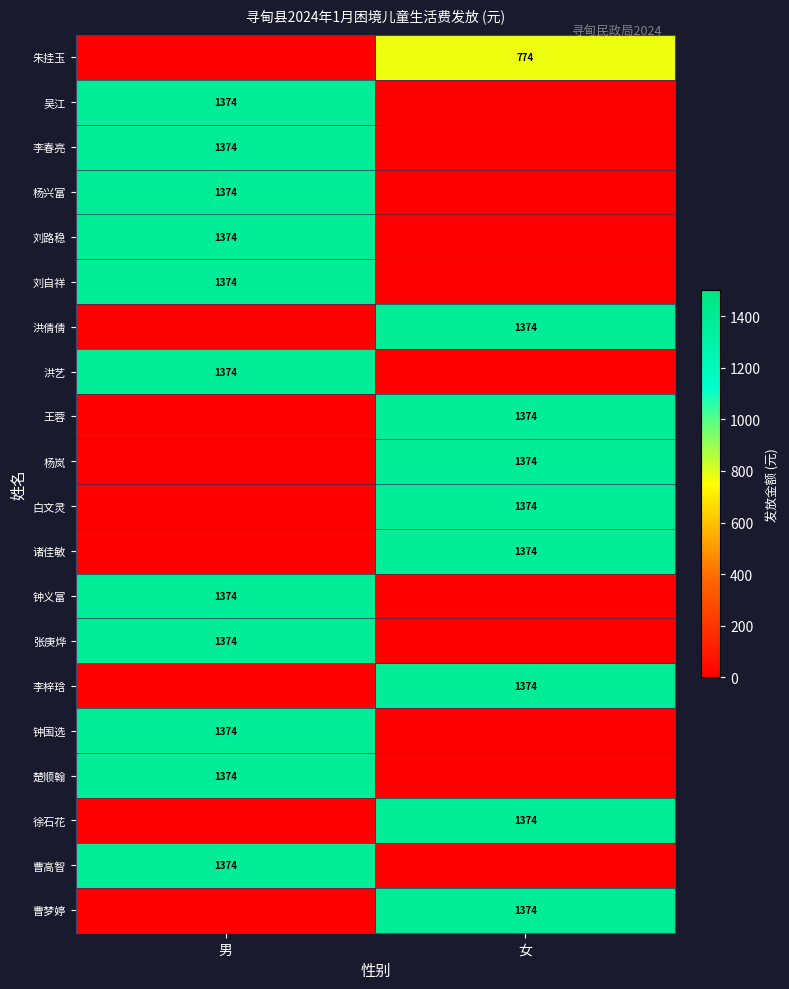

What is the difference between the highest and lowest values at 女?

1374